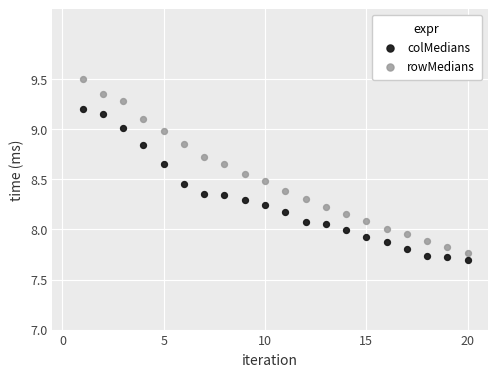

Across all data points, what is the range of X values (max minus min)?

19.0